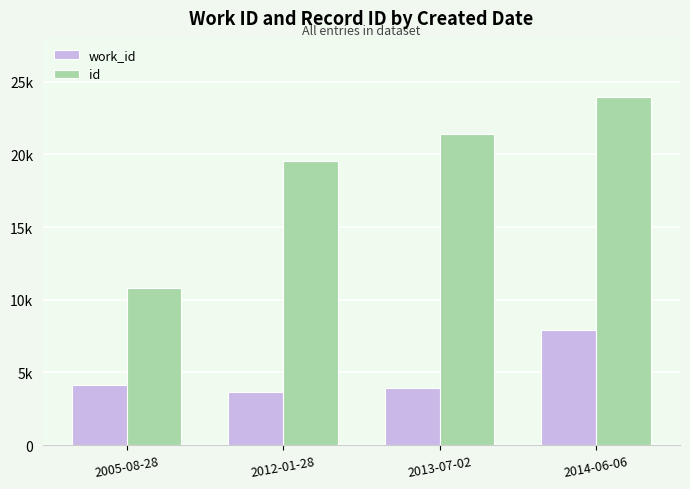

What are all the series names shown in the legend?

work_id, id